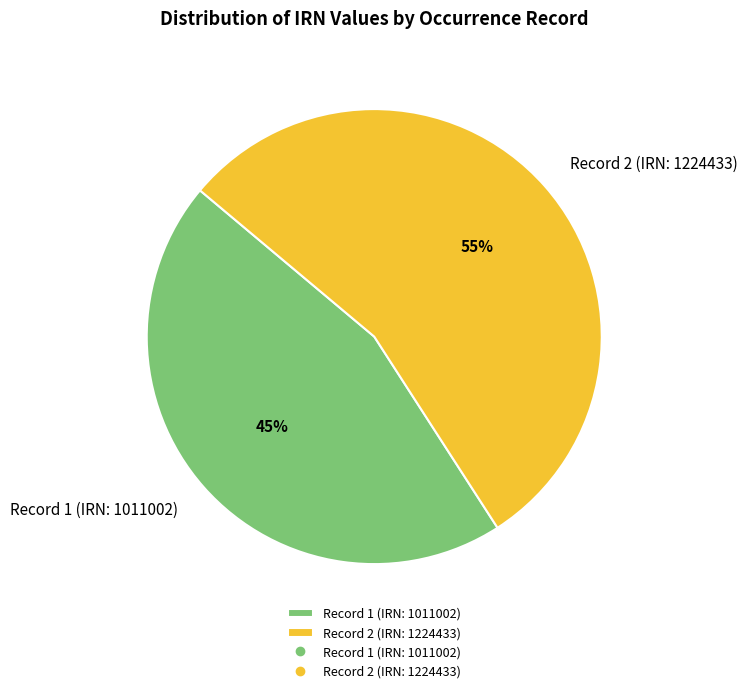

Rank the categories by value from lowest to highest.

Record 1 (IRN: 1011002), Record 2 (IRN: 1224433)